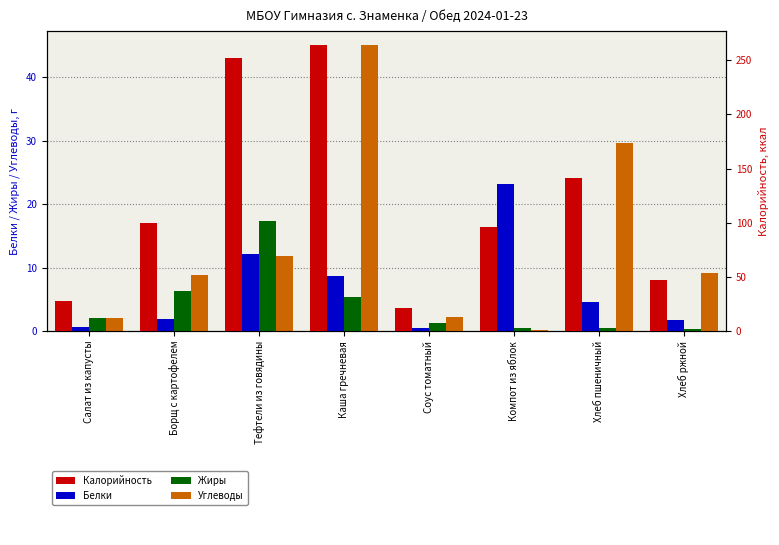

Rank the series at Хлеб ржной from highest to lowest value.

Калорийность, Углеводы, Белки, Жиры